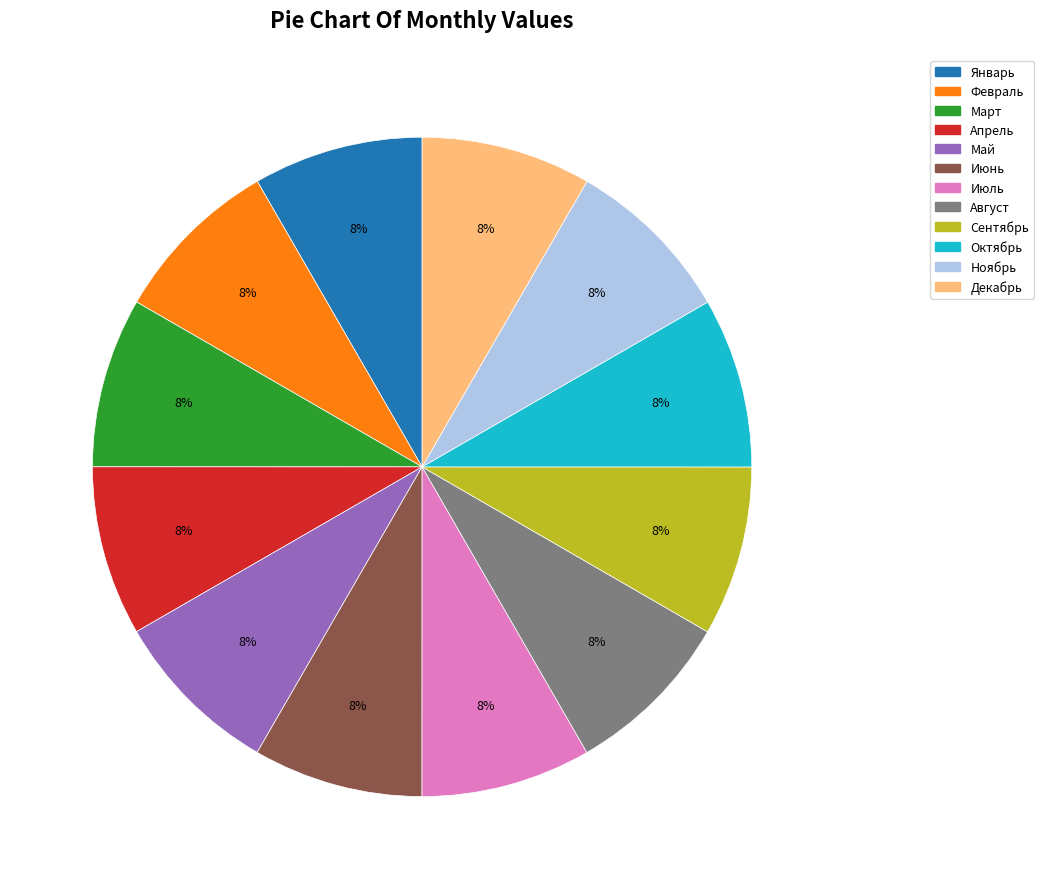

Does Ноябрь account for over 50% of the chart?

No